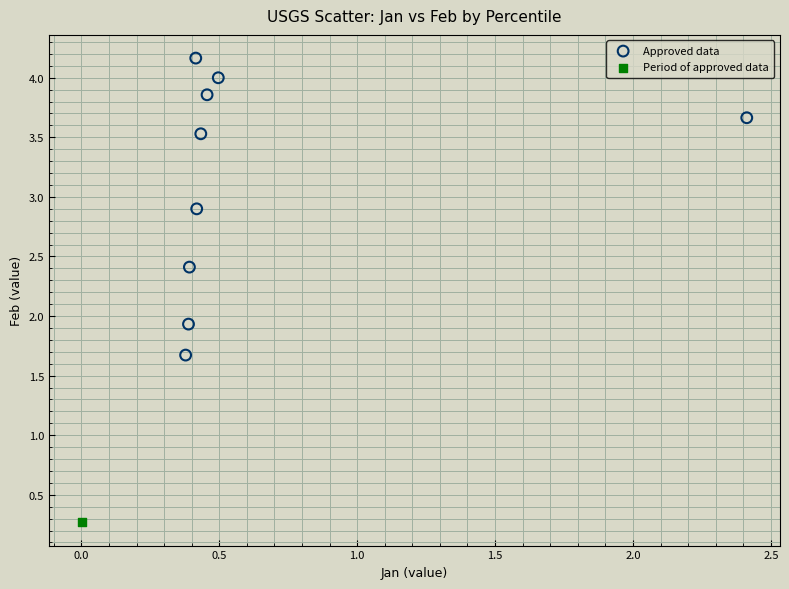

What are all the series names shown in the legend?

Approved data, Period of approved data